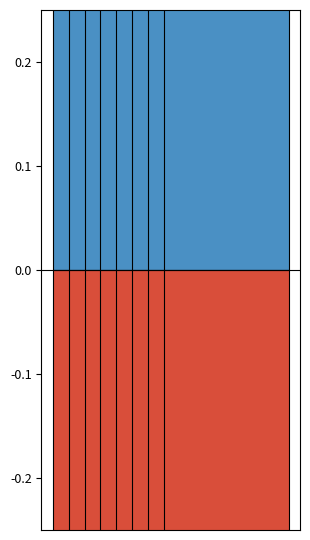

The Negative series shows -0.3 at 2. True or false?

True